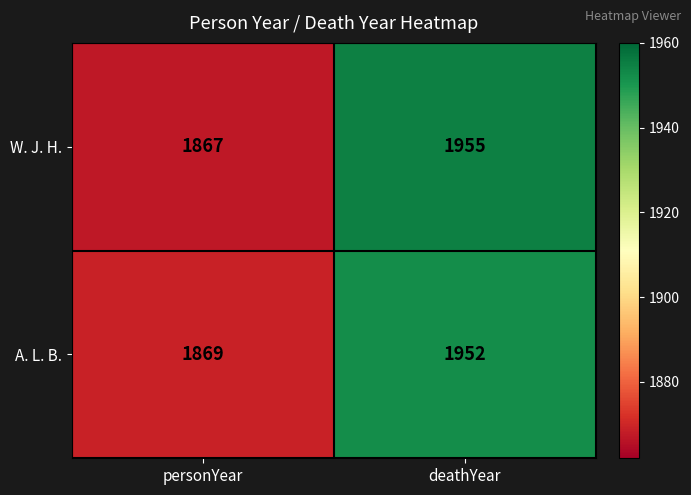

What is the highest value of the W. J. H. series?

1955